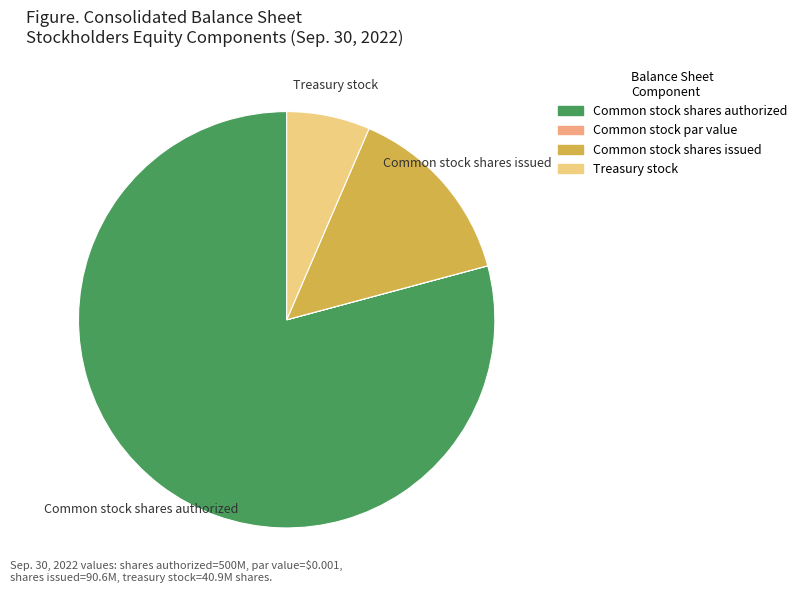

Is the sum of Common stock shares authorized and Common stock shares issued greater than half?

Yes